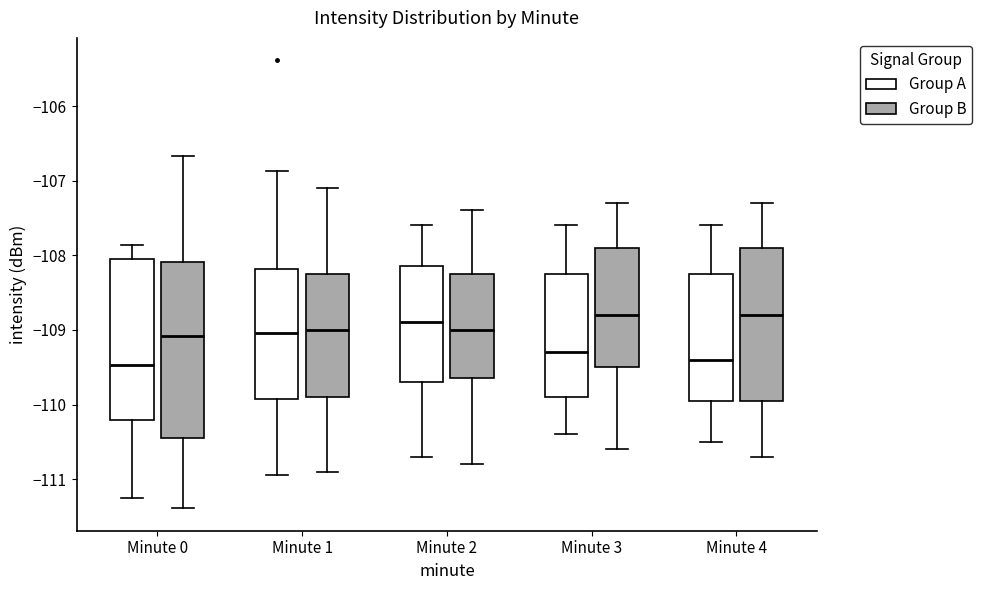

Comparing the boxes themselves (not the whiskers), which one is the tallest?

Minute 0 (Group B)